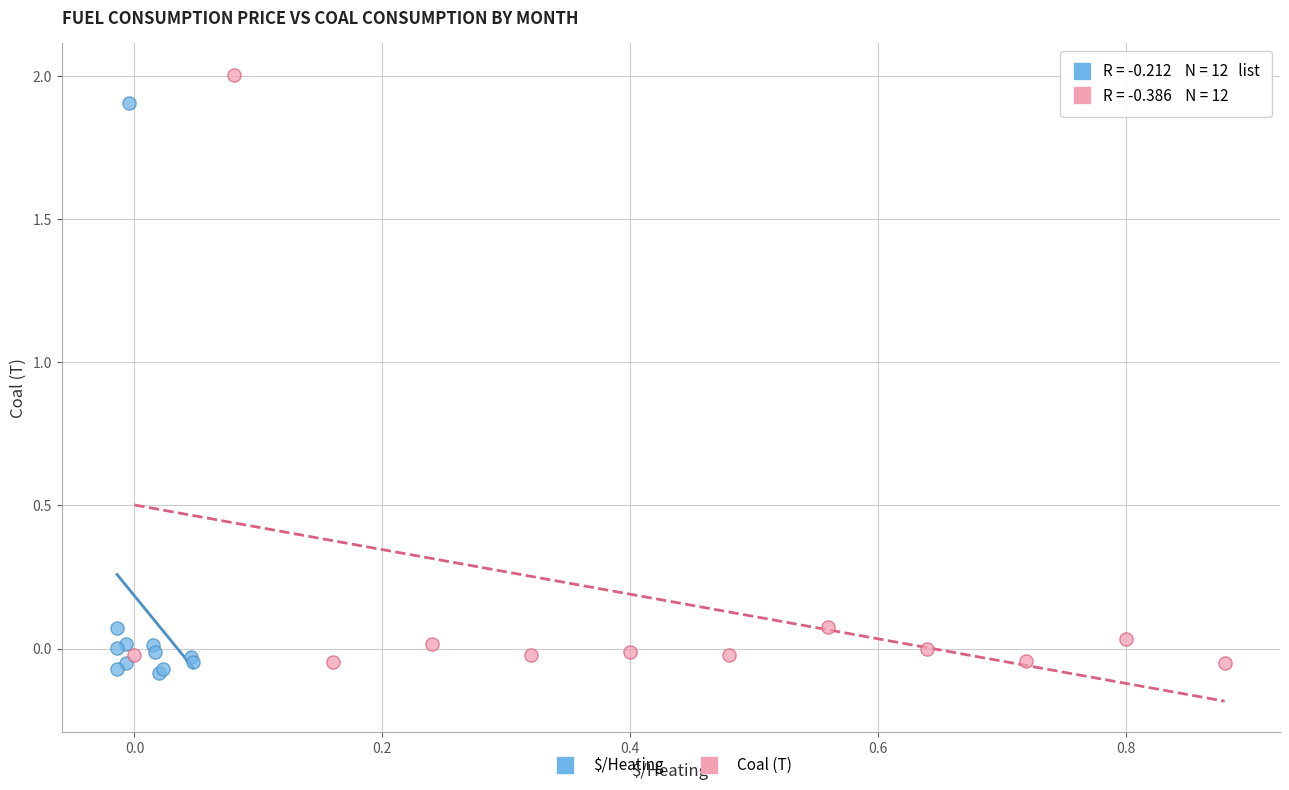

Which series has the widest spread of Y values?

Coal (T)